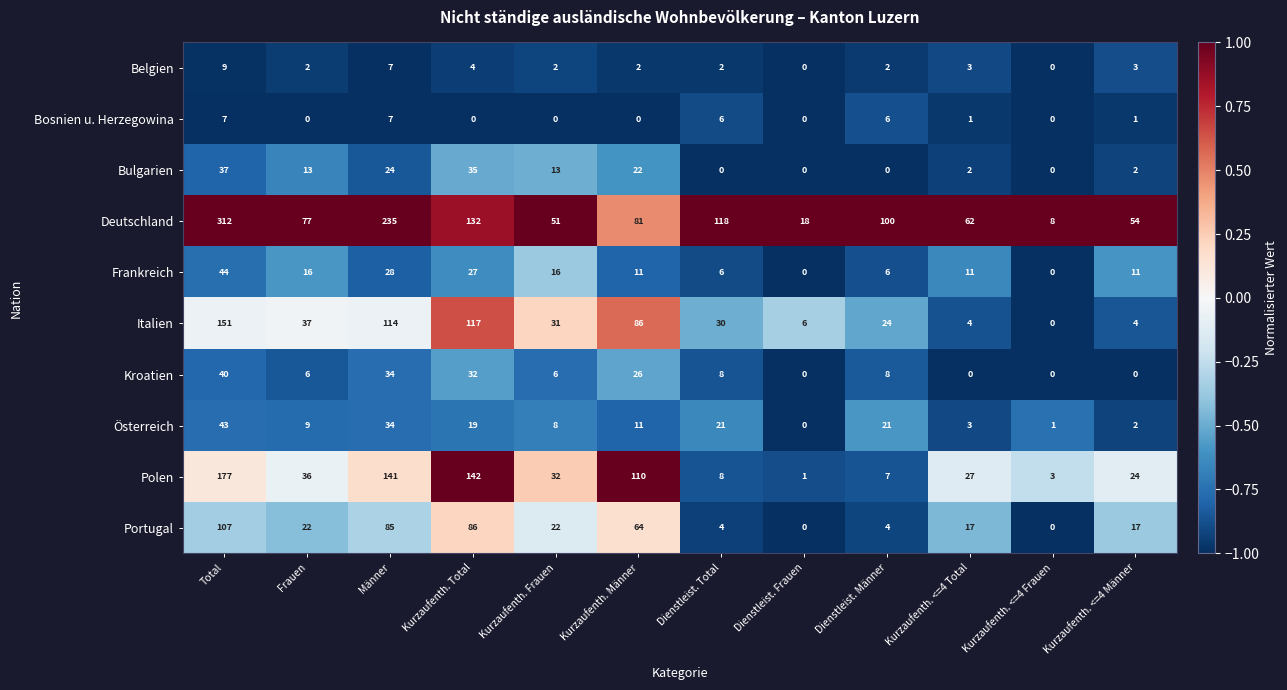

At how many categories does at least one series exceed 127?

3